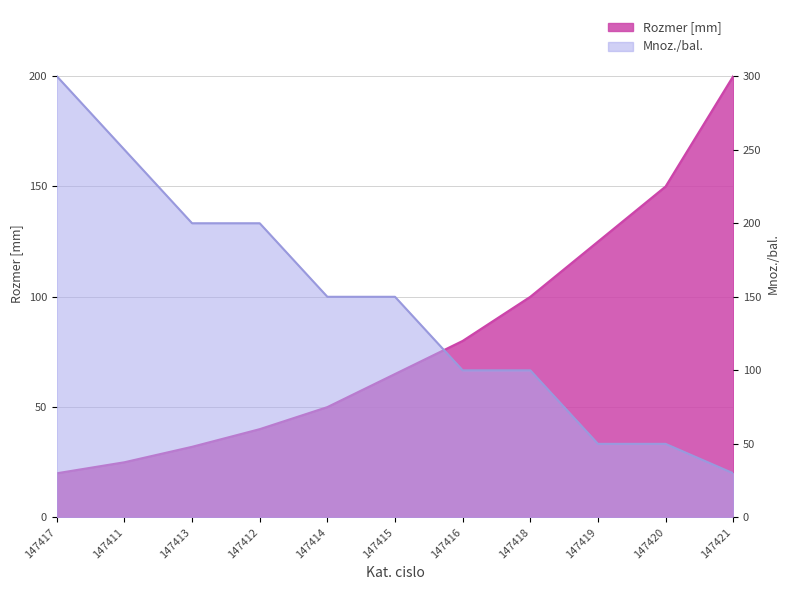

Is it true that Rozmer [mm] equals 40 at 147412?

True